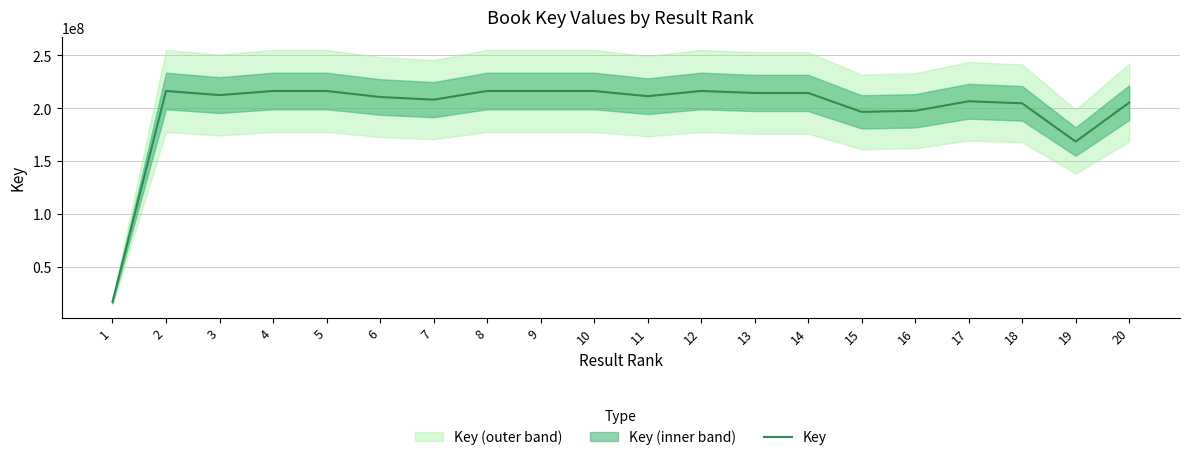

What is the sum of the values at 7 and 9?

424486839